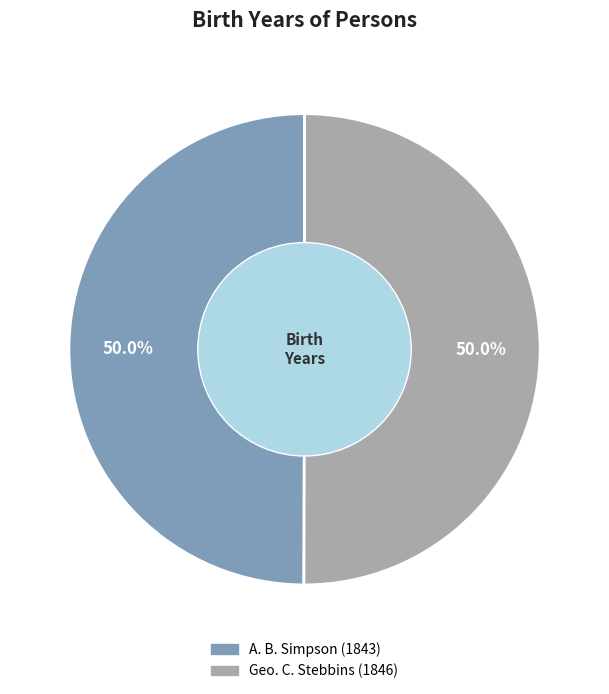

Approximately how many times larger is the value at Geo. C. Stebbins compared to A. B. Simpson?

1.0